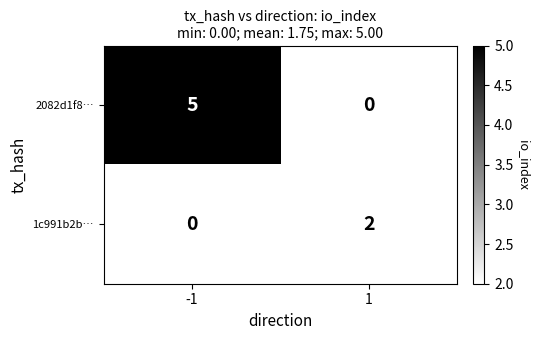

Reading right to left, transcribe all the data shown in this chart.

2082d1f8…: 0	5
1c991b2b…: 2	0